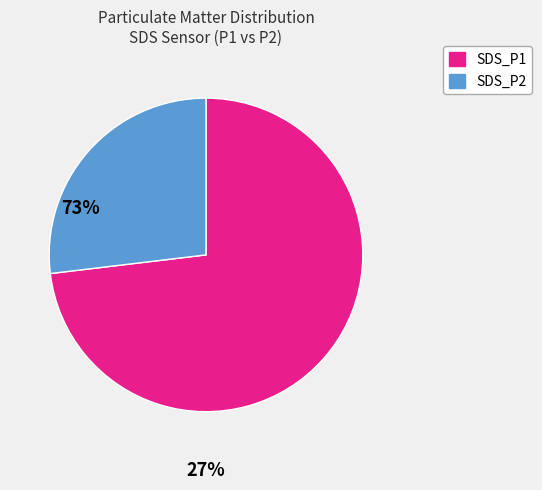

Does SDS_P1 represent more than half of the total?

Yes